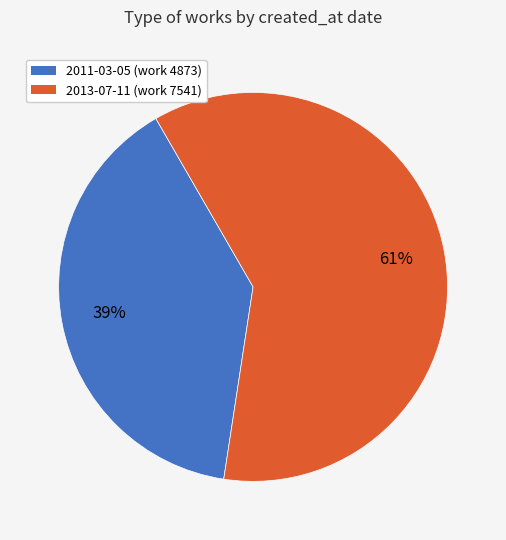

Is the sum of 2011-03-05 (work 4873) and 2013-07-11 (work 7541) greater than half?

Yes